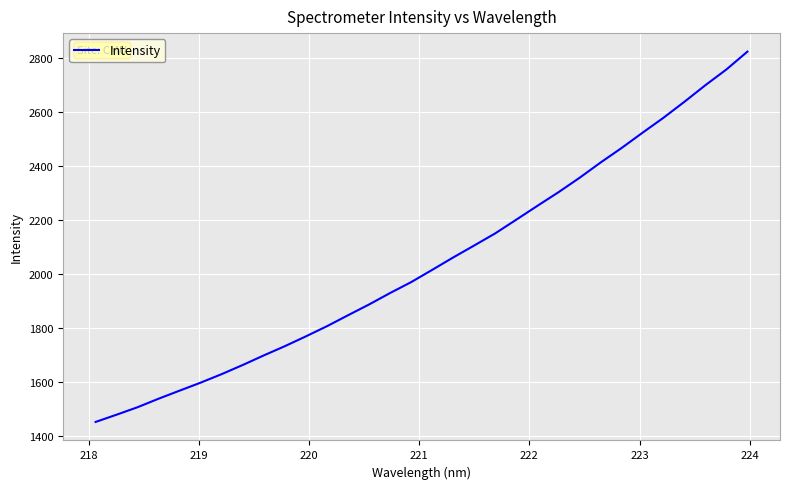

What is the greatest value displayed?

2824.8